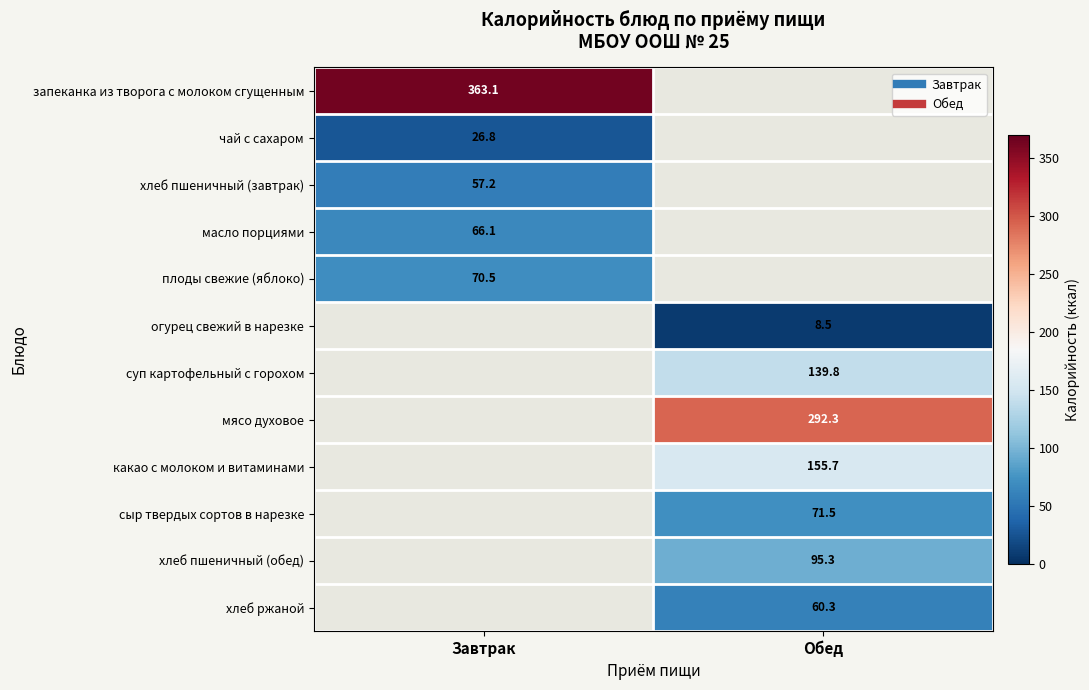

Which series has the largest range (max minus min)?

запеканка из творога с молоком сгущенным